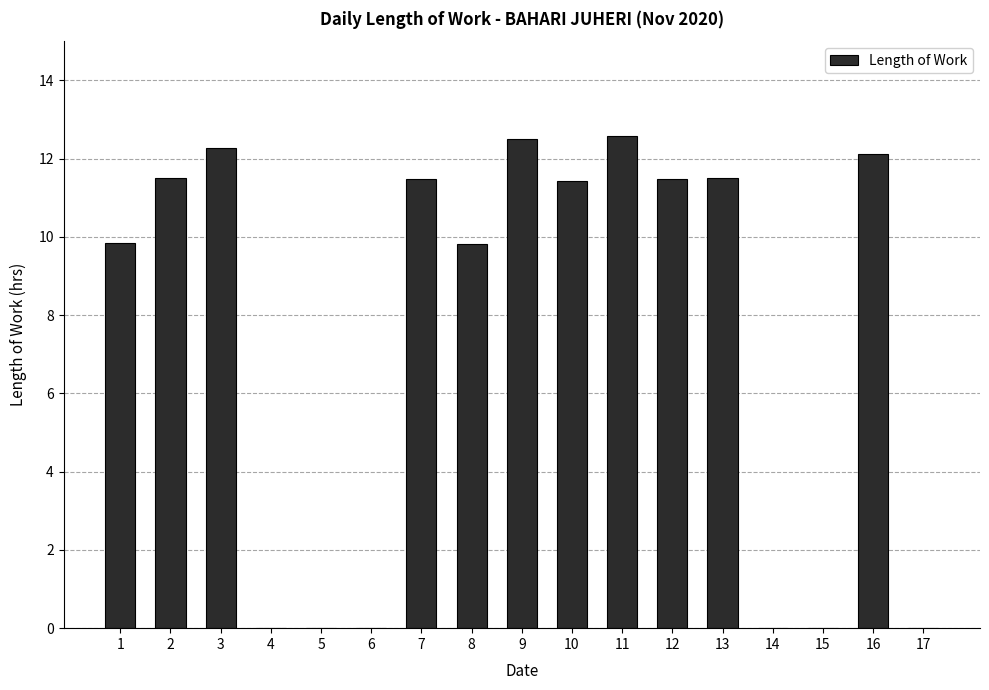

What is the greatest value displayed?

12.6